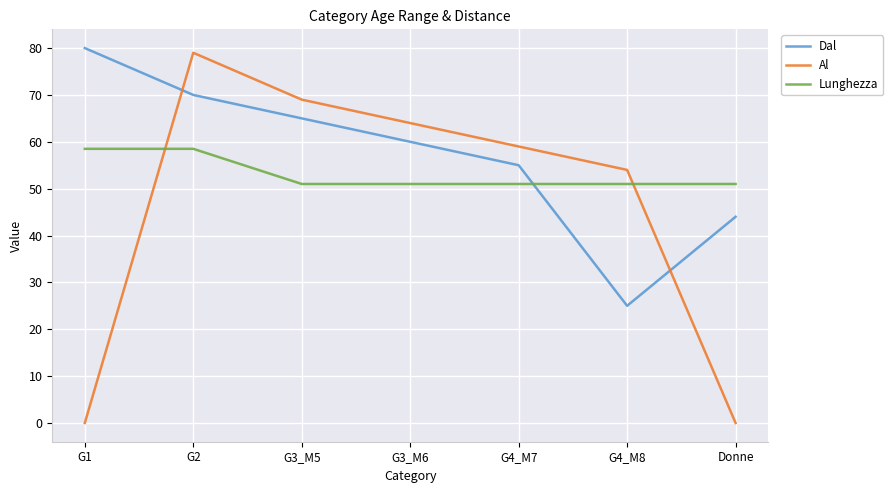

Is the value of Lunghezza at Donne greater than the value of Dal at G2?

No